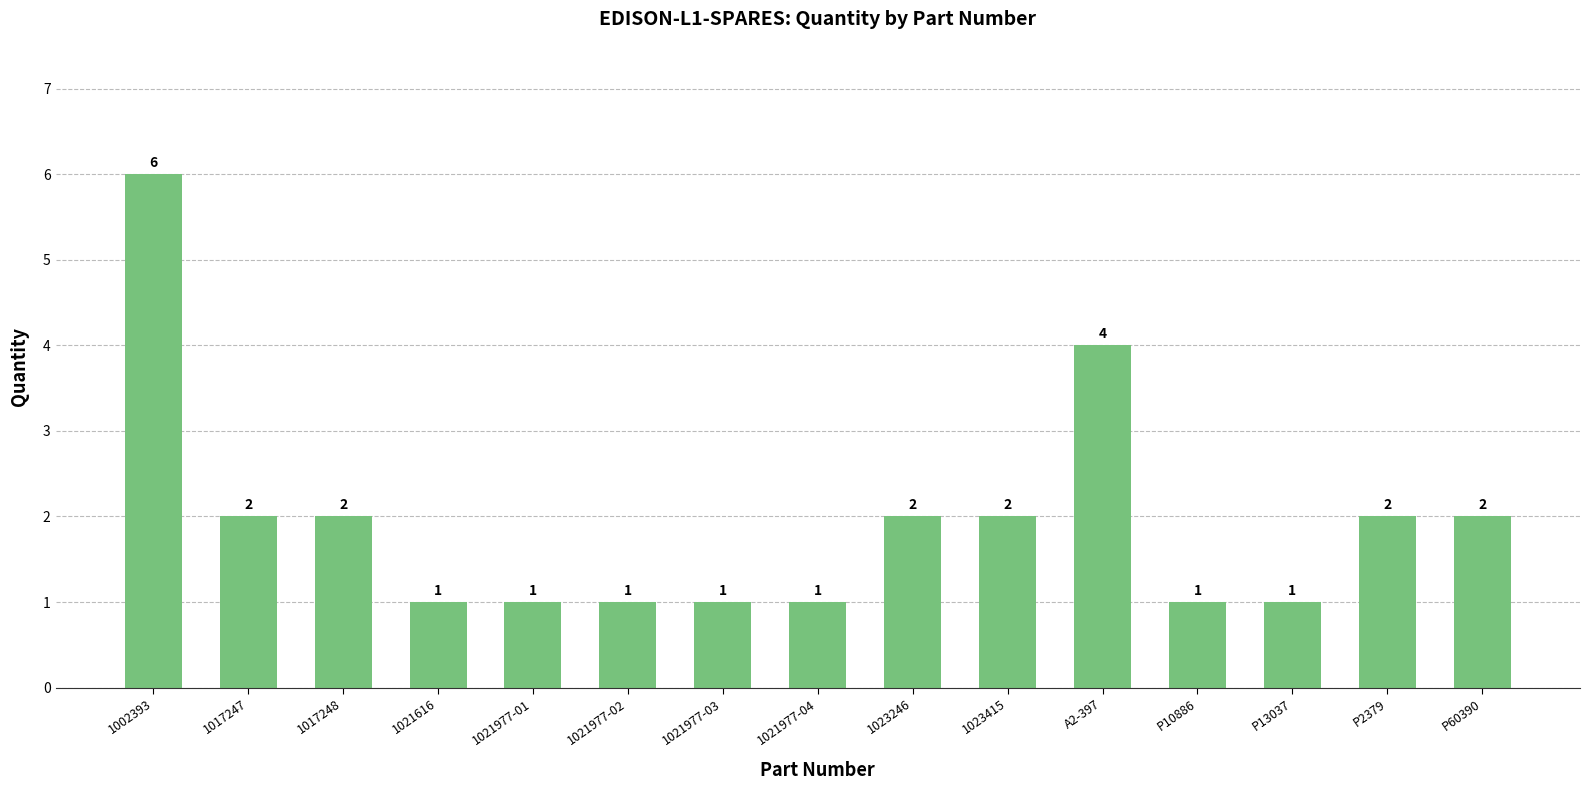

Where does the data first go above 2?

1002393